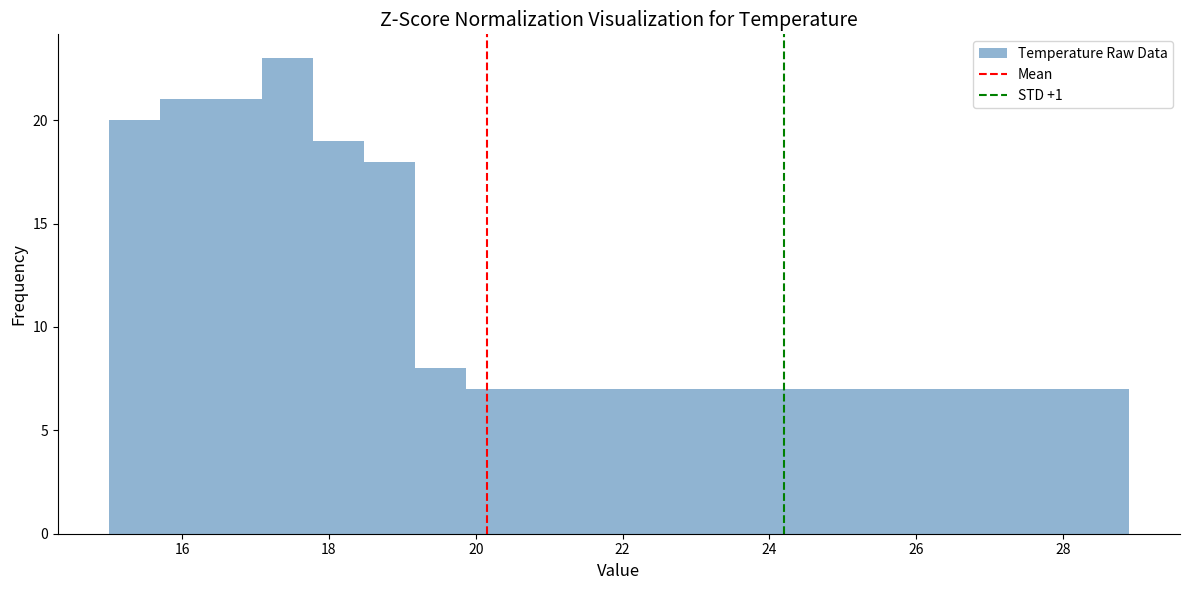

Read against the x-axis, roughly where is the centre of the tallest bar?

17.4